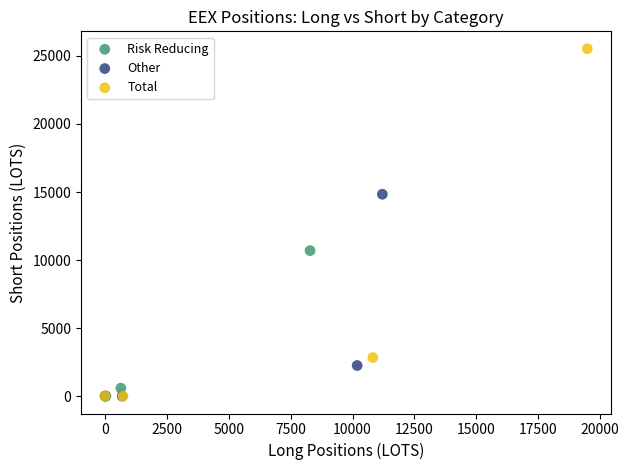

Which series contains the highest Y value?

Total